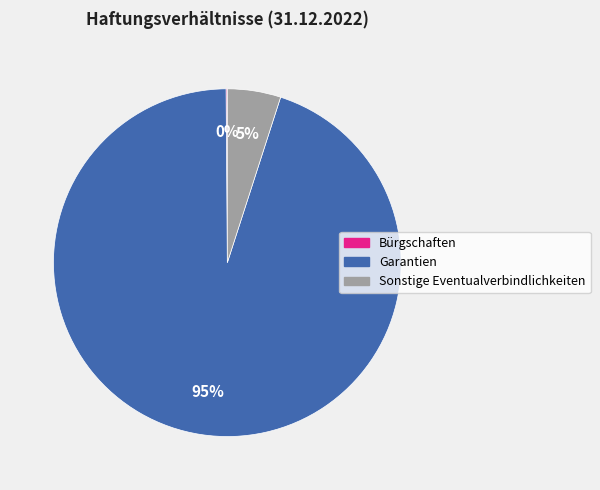

What percentage is the Garantien slice, to the nearest percent?

95%